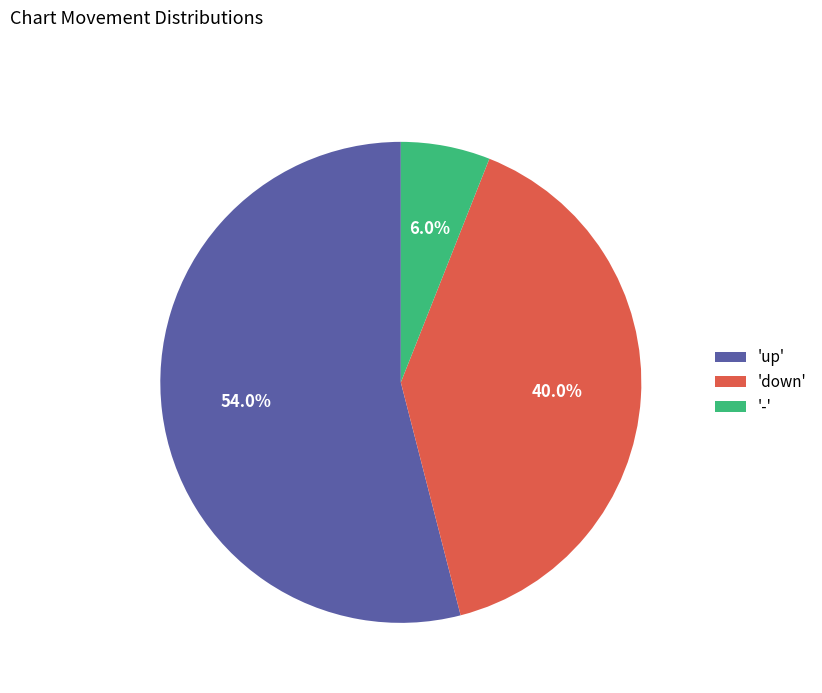

What is the largest slice in the pie chart?

'up'